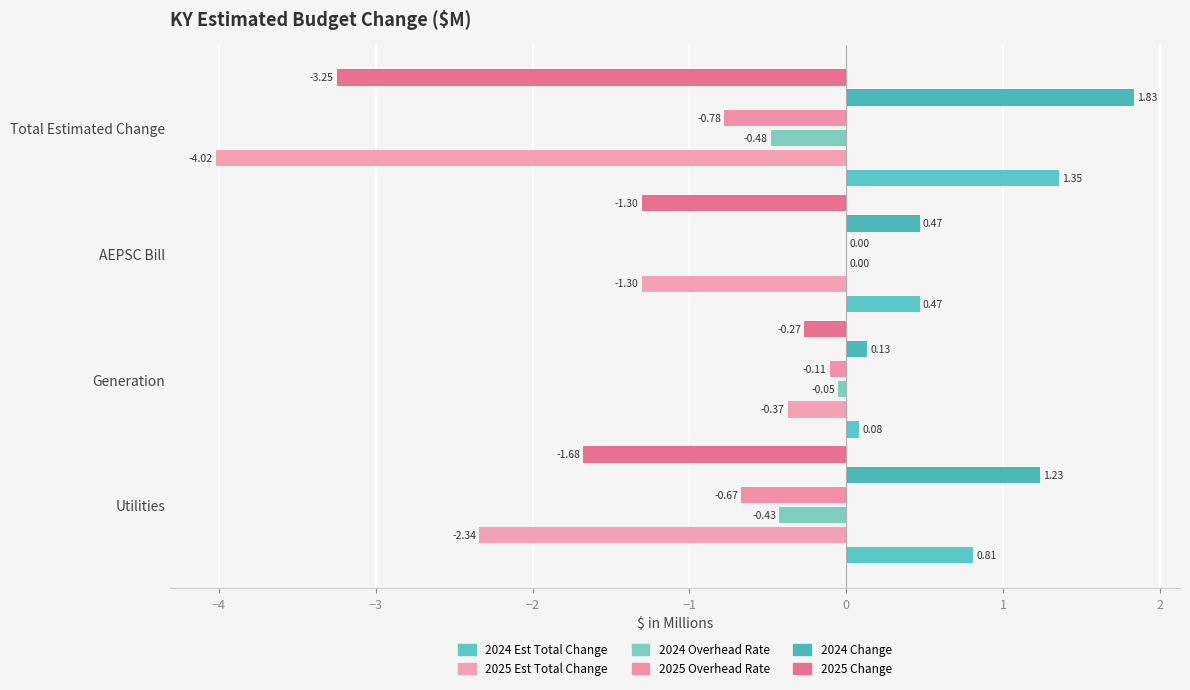

How many data points does each series have?

4